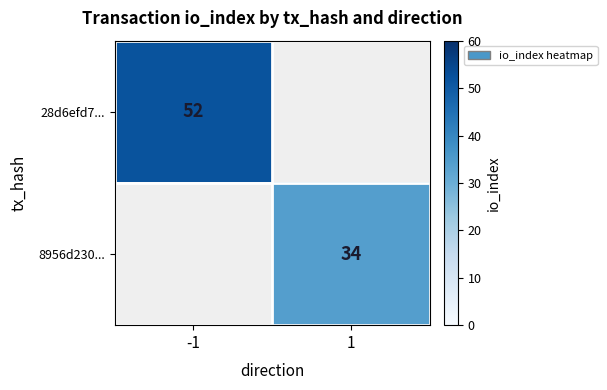

The 28d6efd7... series shows 52 at -1. True or false?

True